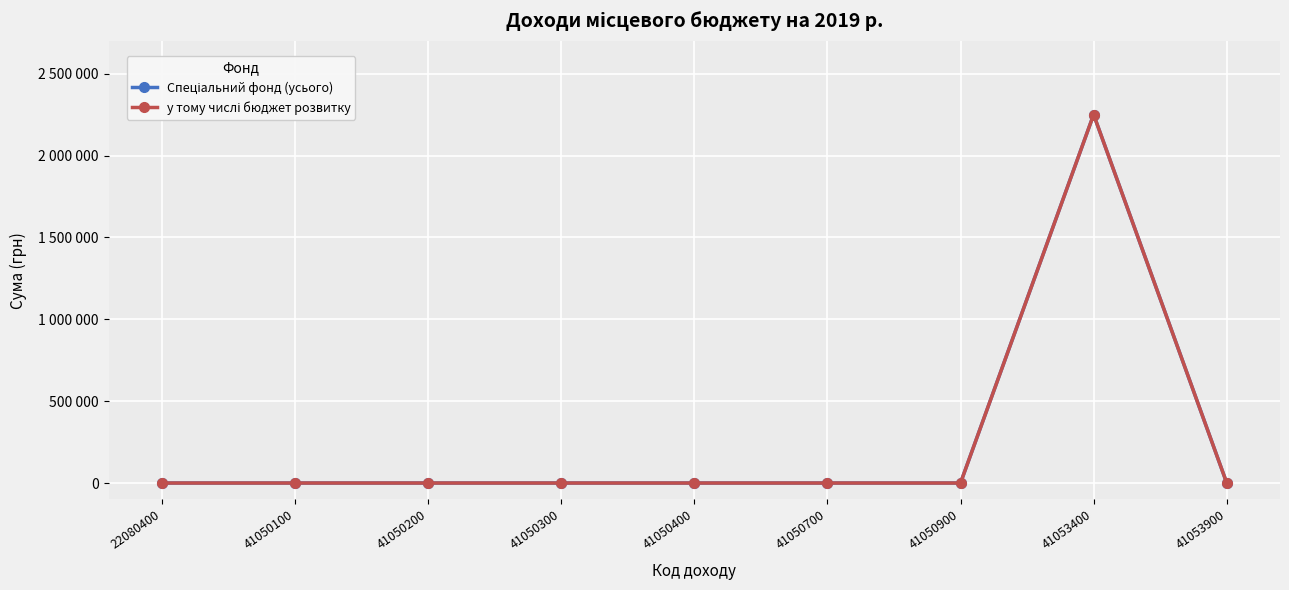

Is this an area chart (filled region under the line)?

No